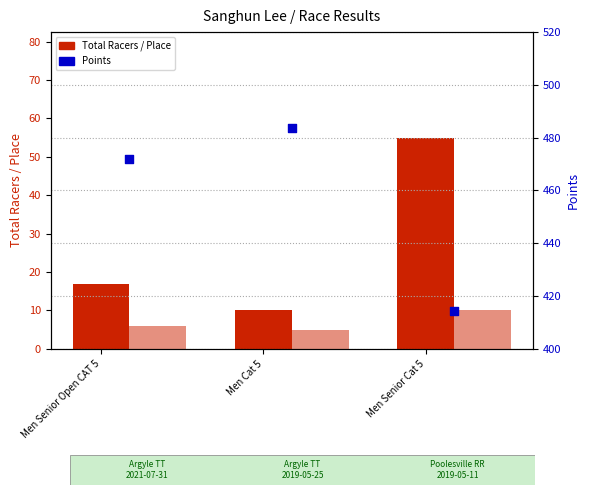

Which series has the widest spread of Y values?

Points